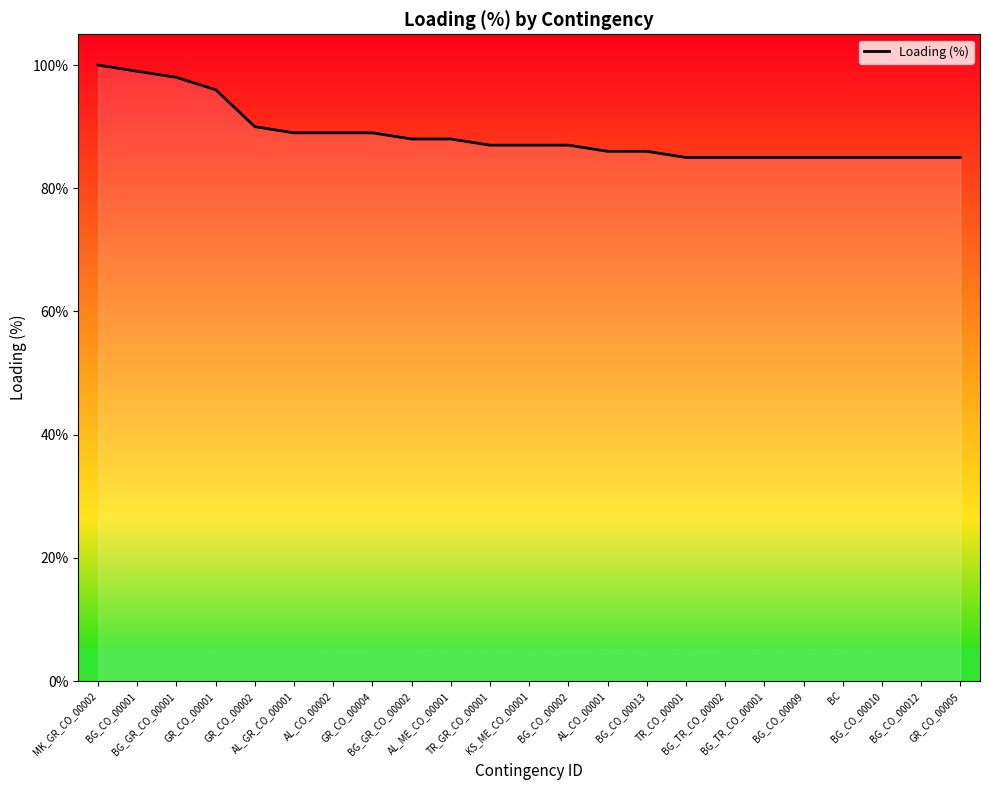

What is the greatest value displayed?

100